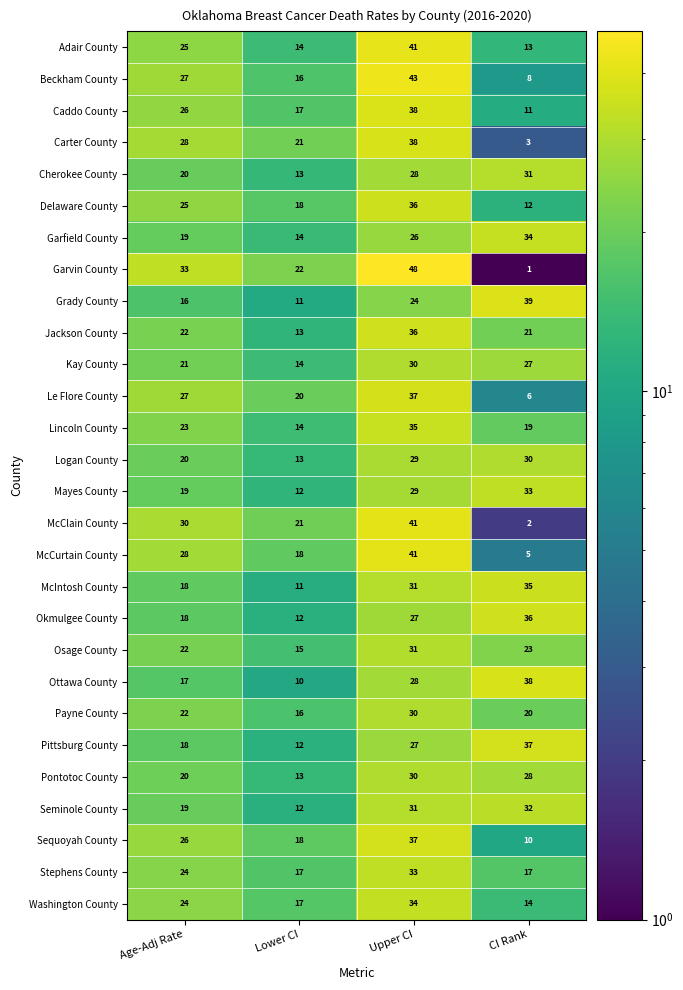

What is the sum of the Pontotoc County values at Lower CI and Upper CI?

43